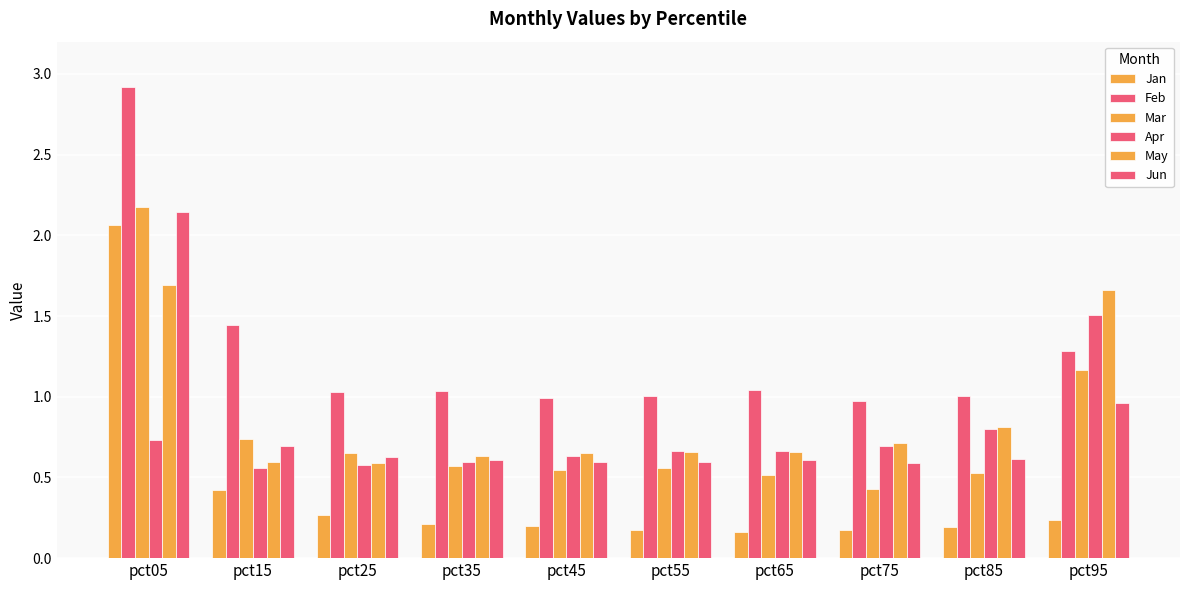

How many bars are there in total?

60